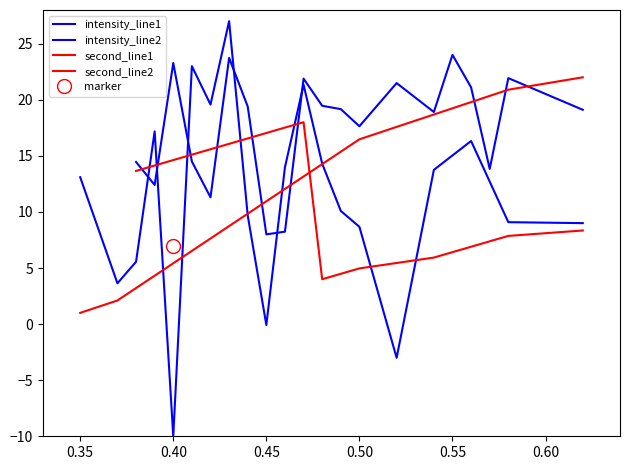

How many distinct data groups are displayed?

4